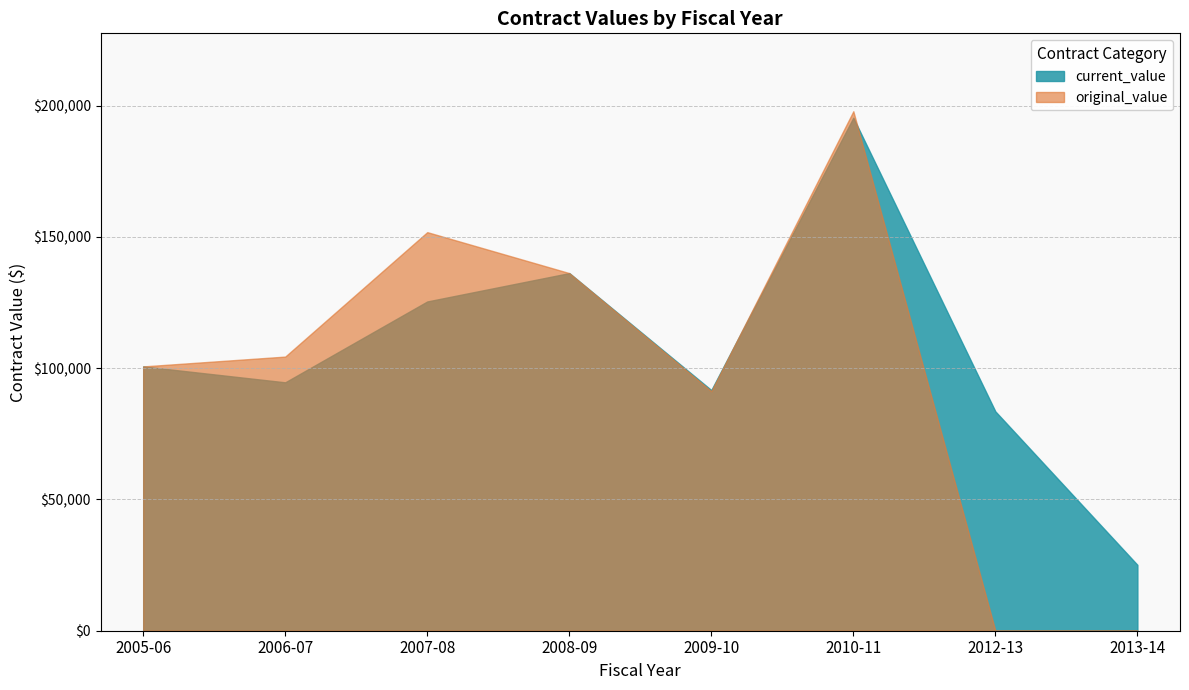

How many intersections are there between current_value and original_value?

1